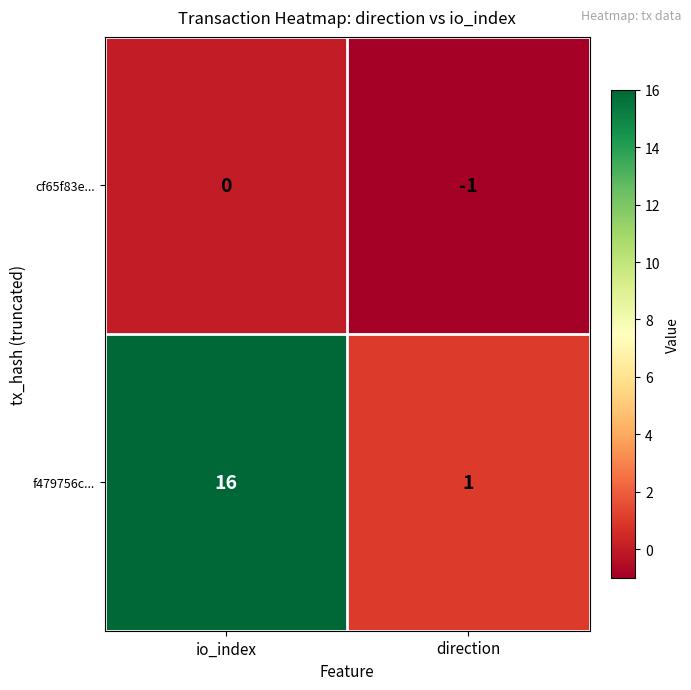

The value of cf65f83e... at direction is -1. True or false?

True